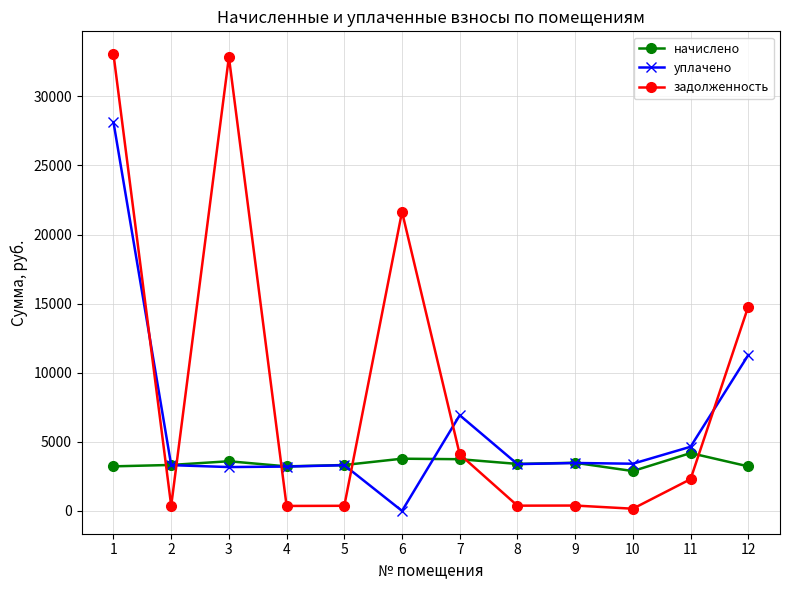

How many lines are shown in the chart?

3